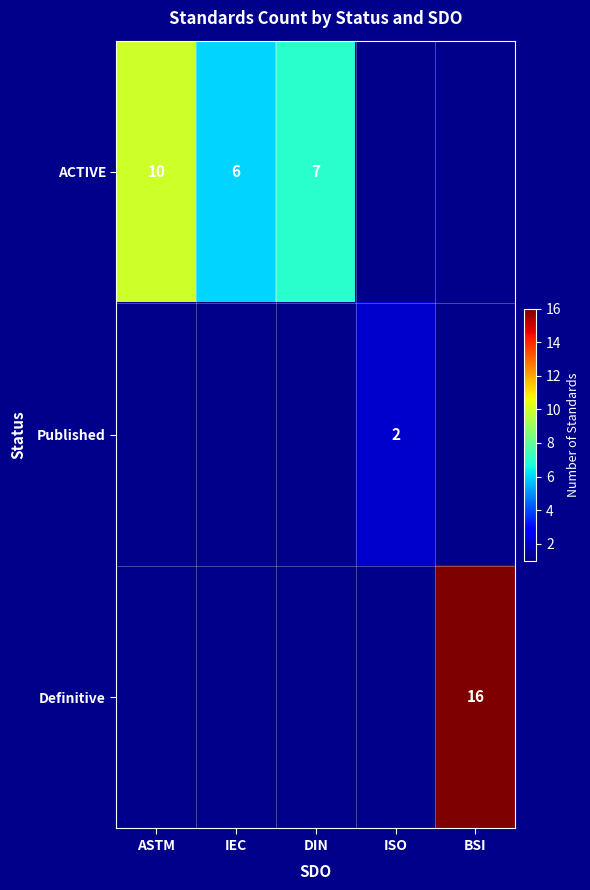

How many series are shown in this chart?

3